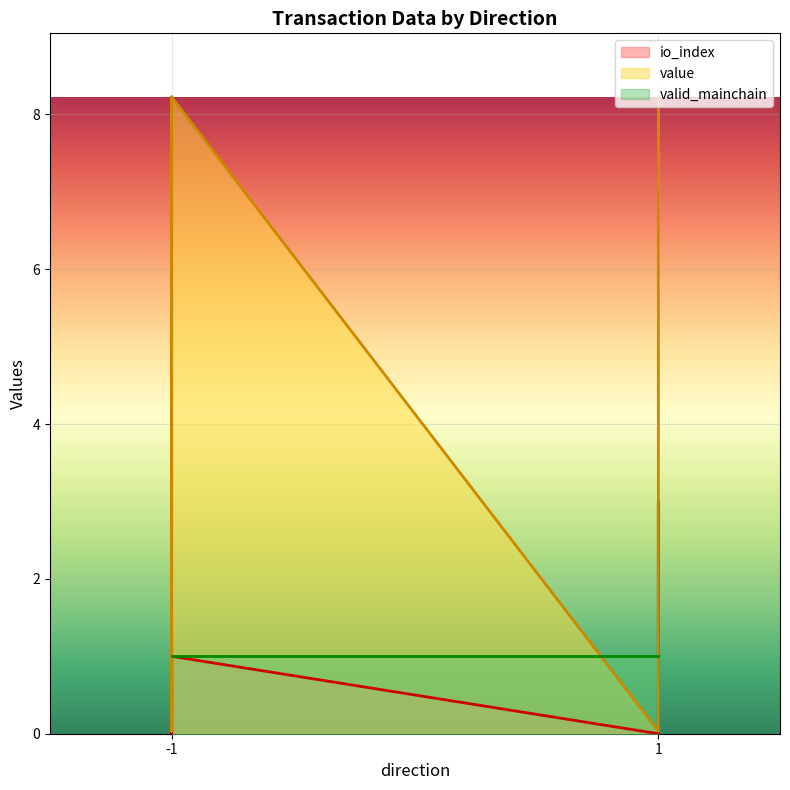

Where is io_index nearest to the value 1?

-1